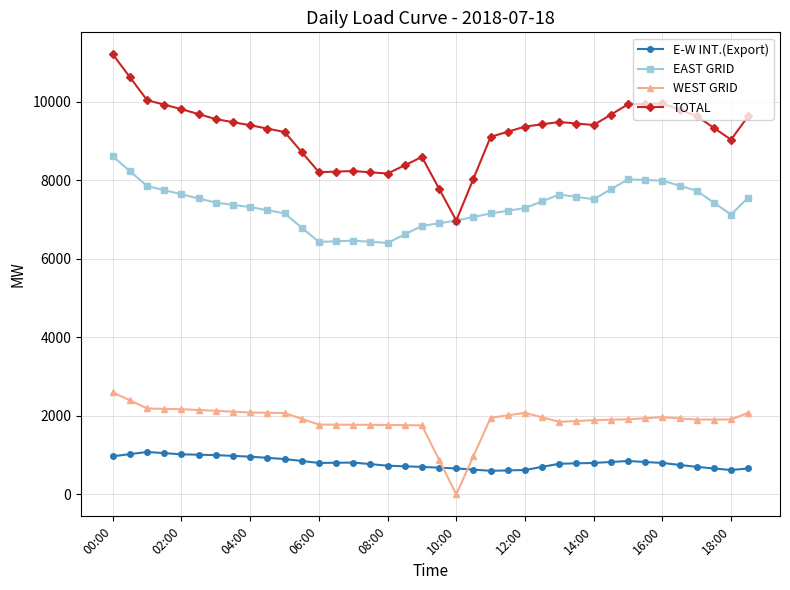

True or false: WEST GRID has more than 0 interior local peaks.

True